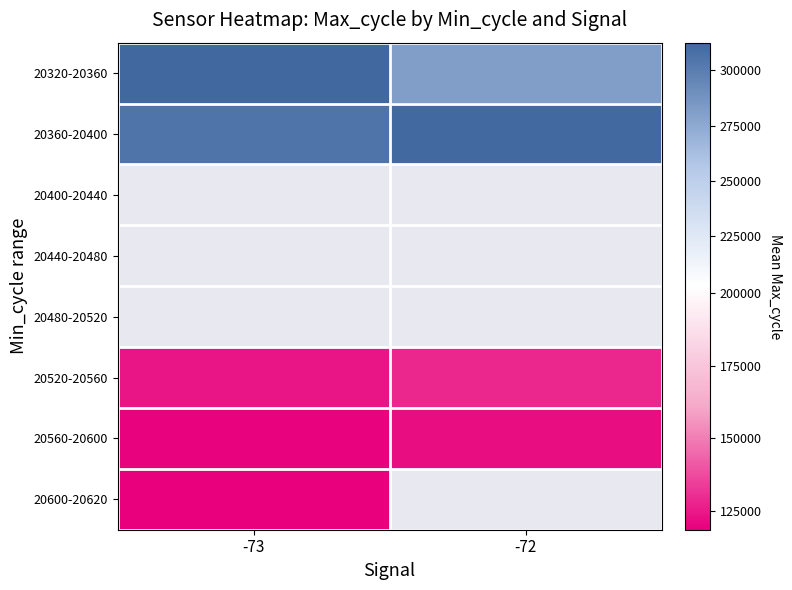

Is it true that 20560-20600 equals 78340.3 at -72?

False